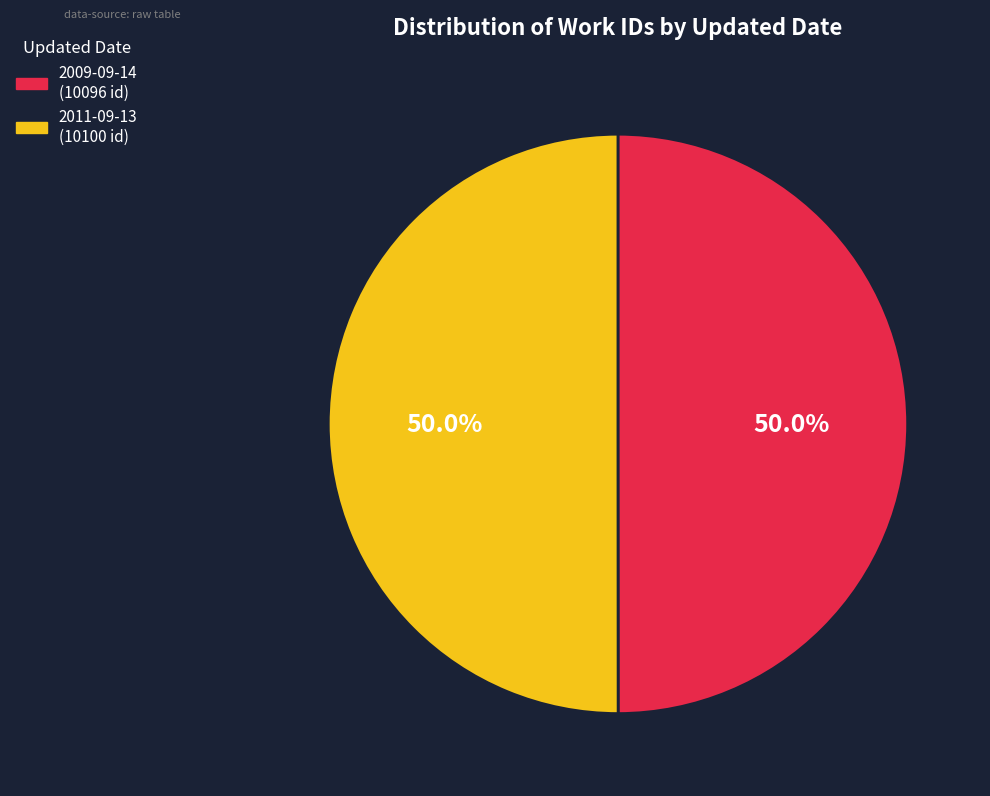

Do 2011-09-13 and 2009-09-14 together represent more than half of the pie?

Yes